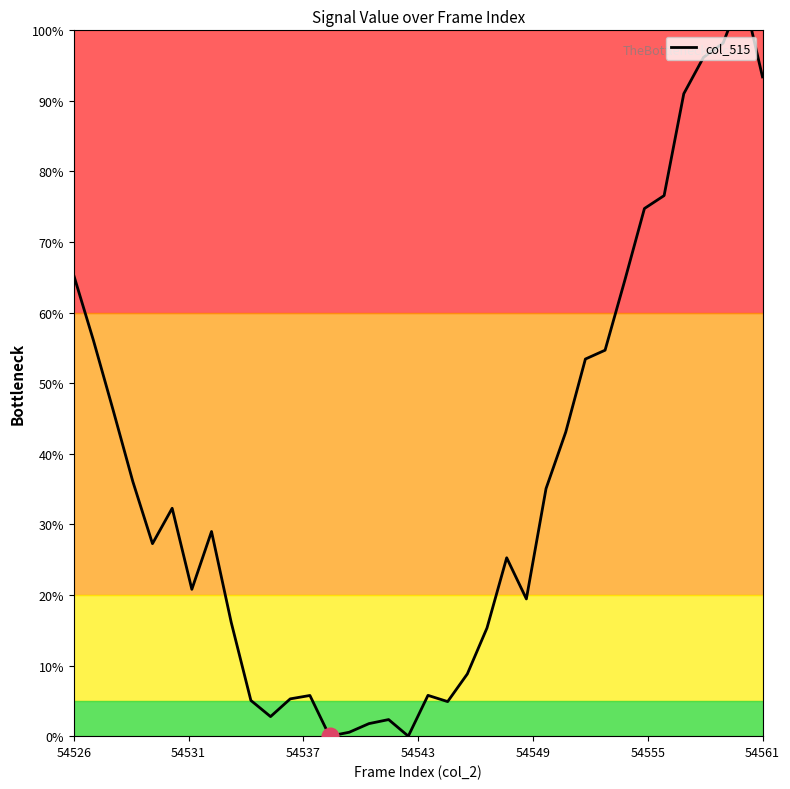

What is the change in value from 22 to 35?

+68.1